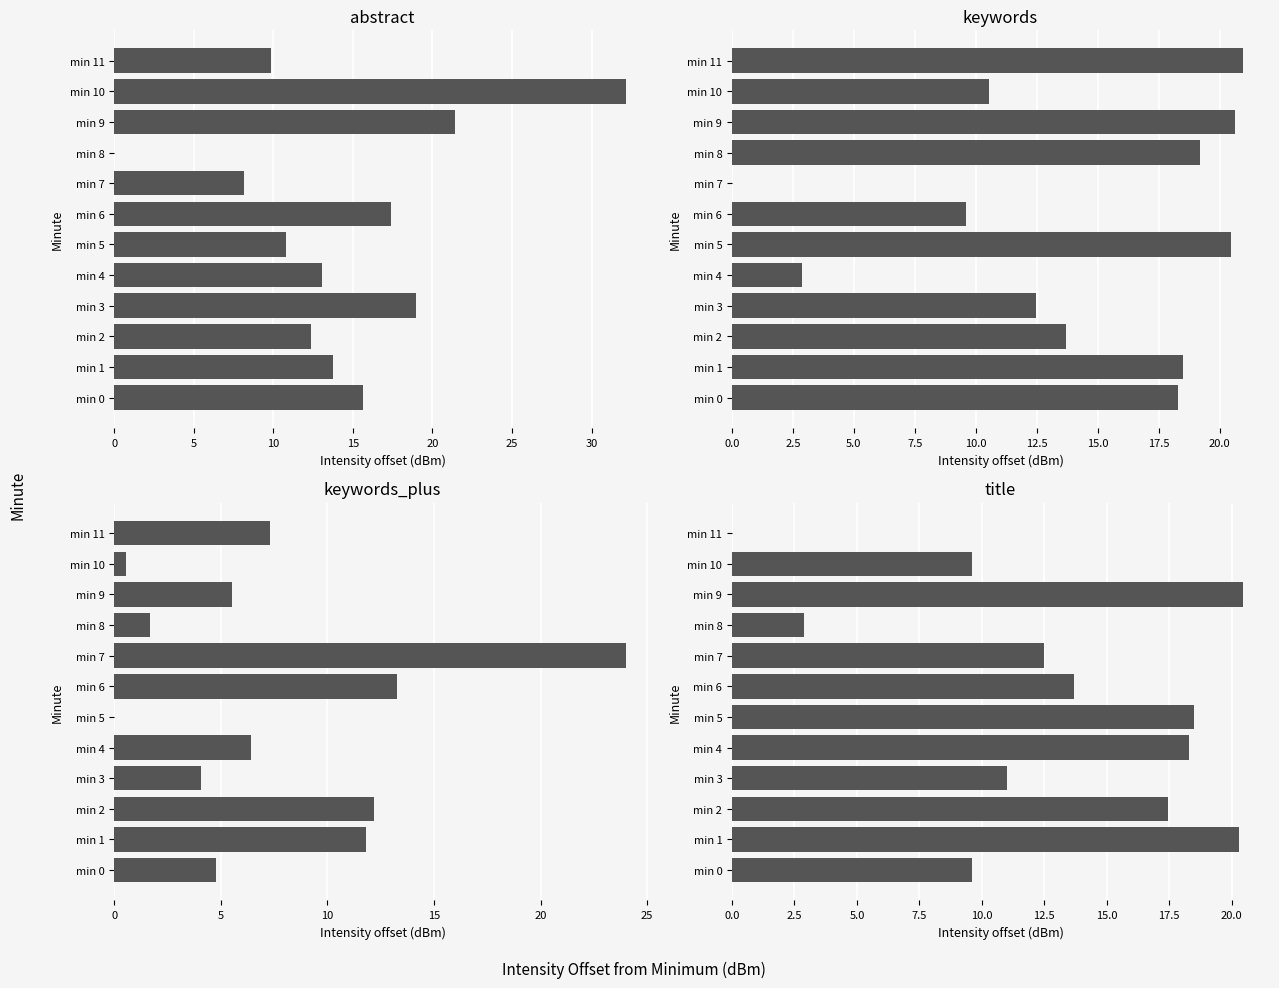

What is the difference between the maximum and minimum values in the abstract series?

32.1